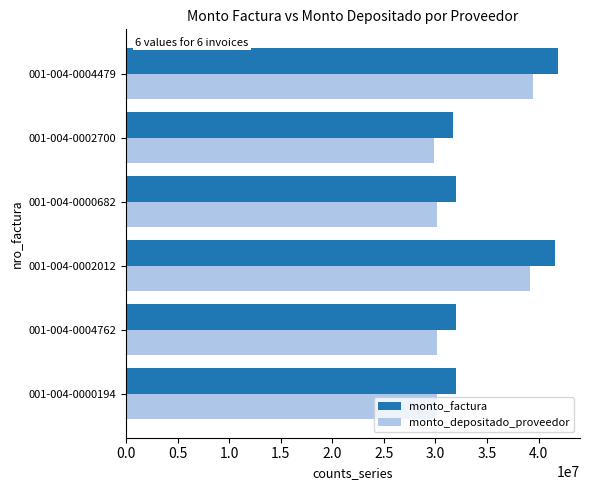

Which series has the largest range (max minus min)?

monto_factura